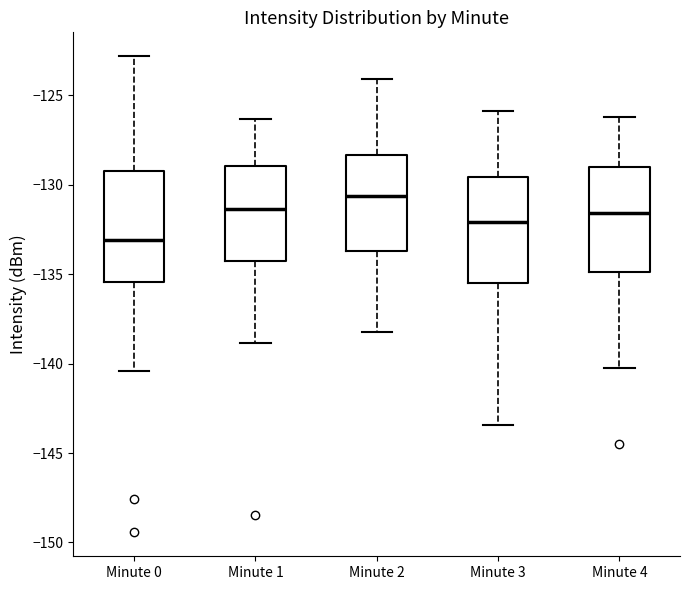

Reading left to right, transcribe this box plot: for each box, give where its median line is, the range the box spans, and where its two whiskers end, as read against the y-axis. The values are not printed on the chart, so give them approximately, as read against the axis.

Minute 0: median -133.0, box -135.5 to -129.5, whiskers -140.5 to -123.0
Minute 1: median -131.5, box -134.5 to -129.0, whiskers -139.0 to -126.5
Minute 2: median -130.5, box -133.5 to -128.5, whiskers -138.0 to -124.0
Minute 3: median -132.0, box -135.5 to -129.5, whiskers -143.5 to -126.0
Minute 4: median -131.5, box -135.0 to -129.0, whiskers -140.0 to -126.0